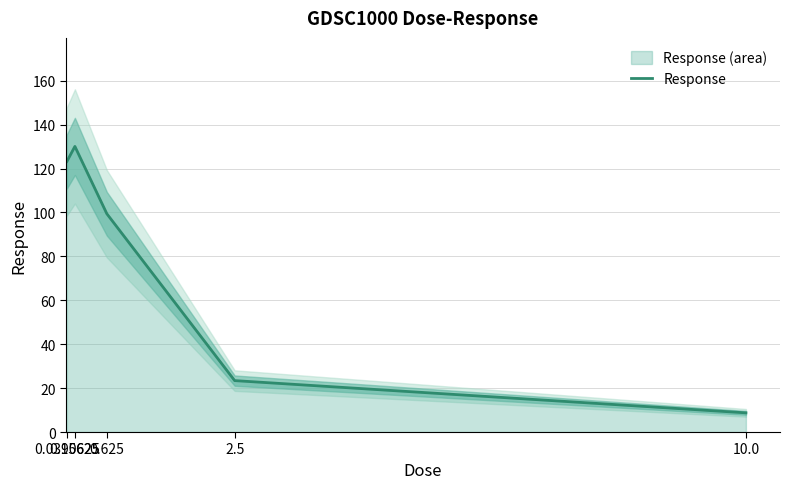

Rank the categories by value from highest to lowest.

0.15625, 0.0390625, 0.625, 2.5, 10.0